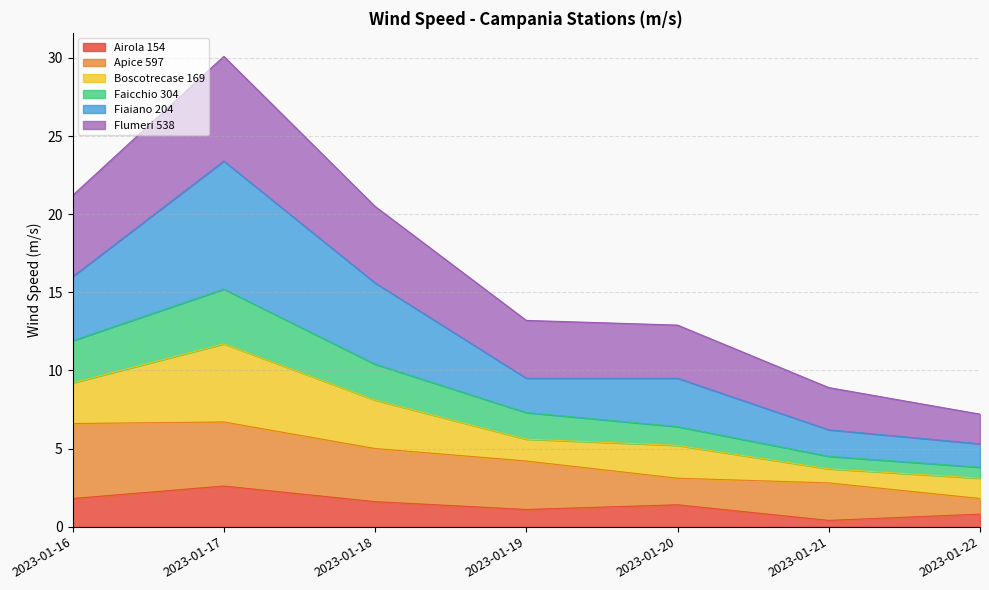

At which label does Airola 154 reach its peak?

2023-01-17